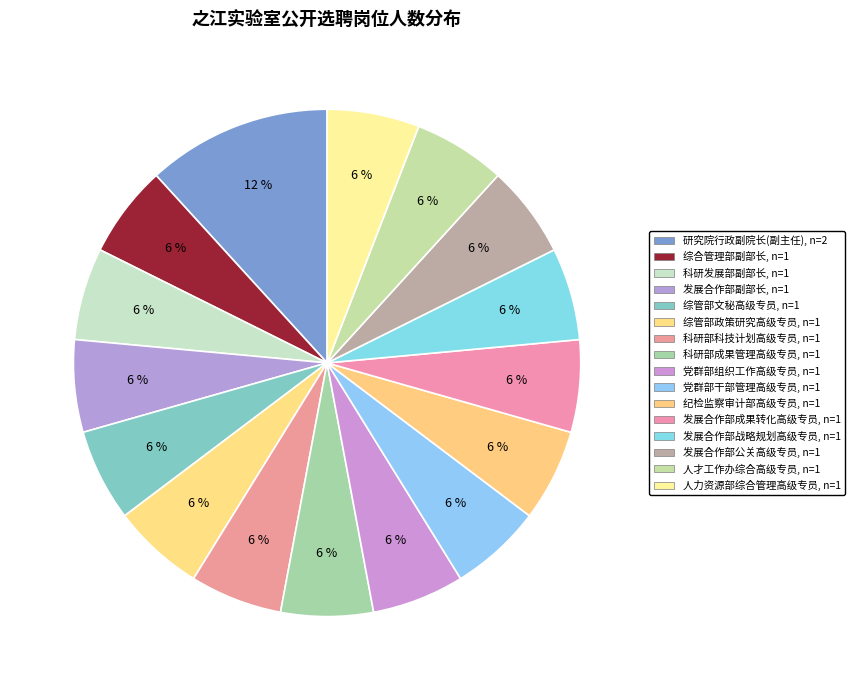

Is there a majority slice in this chart?

No